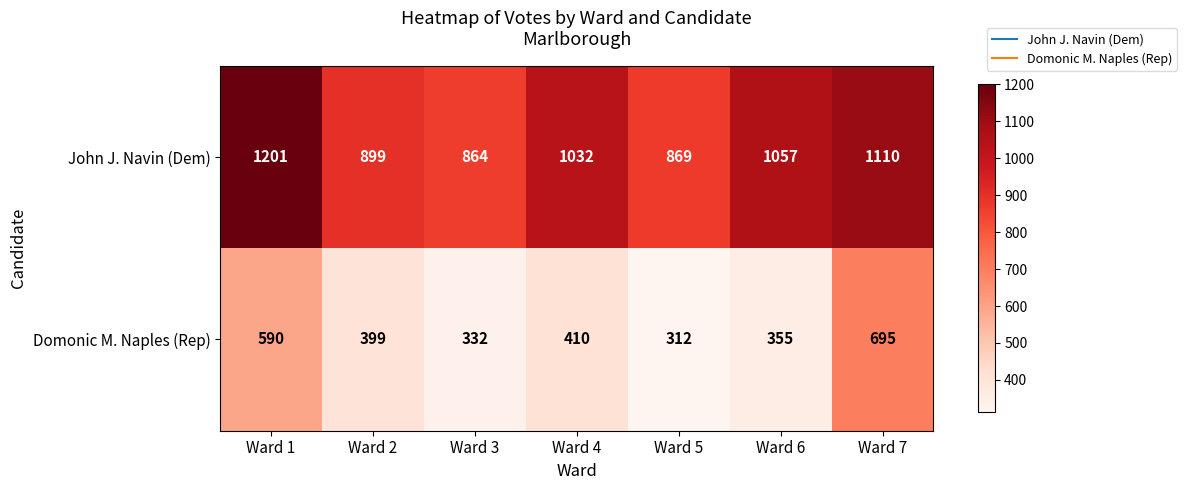

Which series changed the most between Ward 3 and Ward 4?

John J. Navin (Dem)